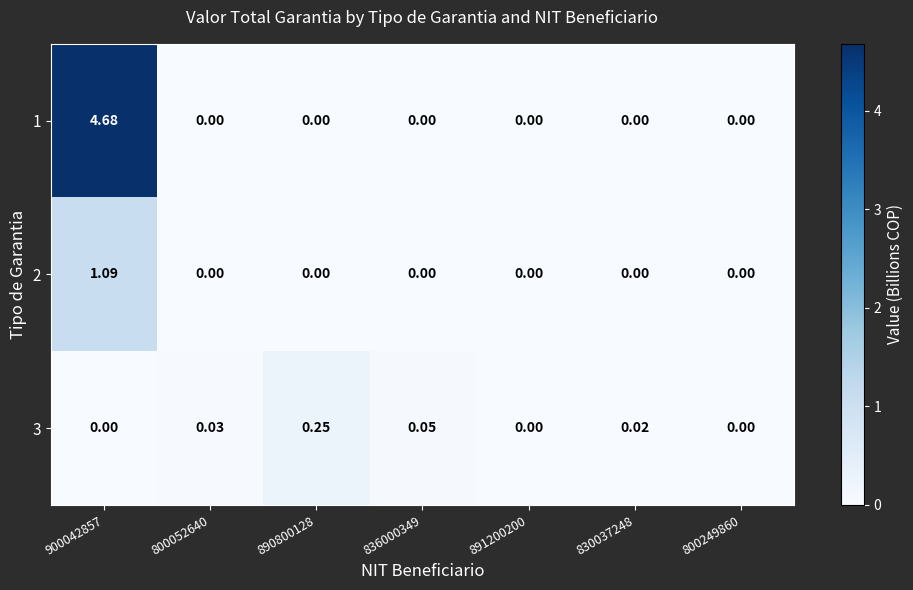

Is the value of 3 at 890800128 greater than the value of 2 at 900042857?

No